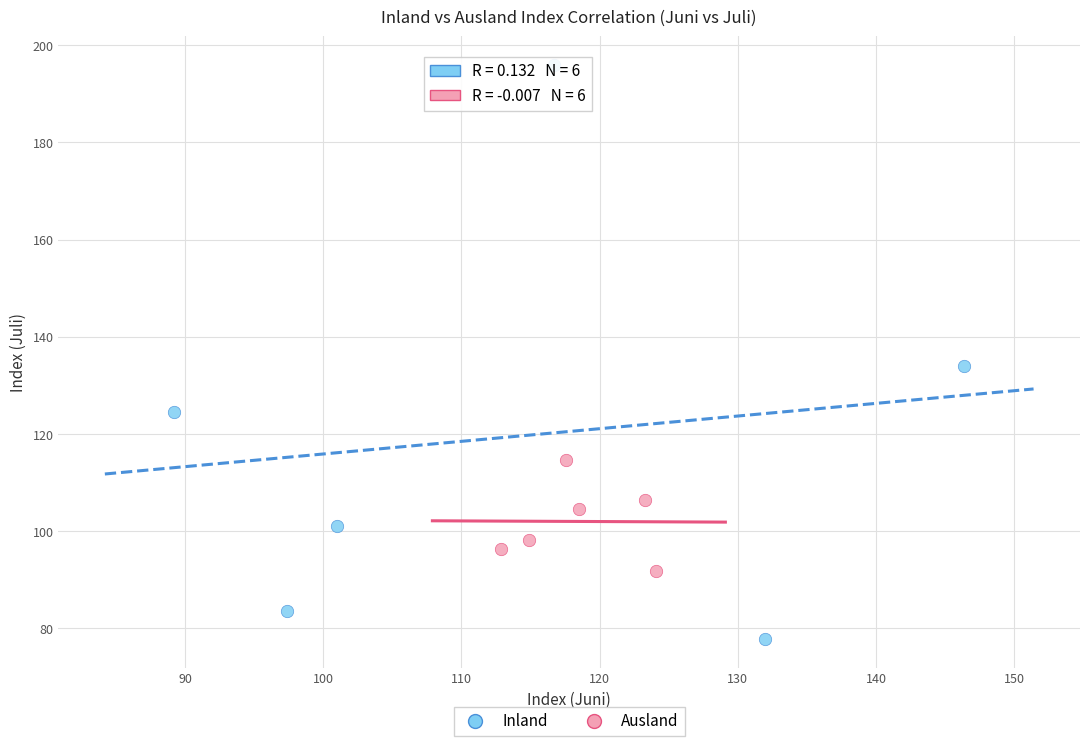

Which series has the widest spread of Y values?

Inland